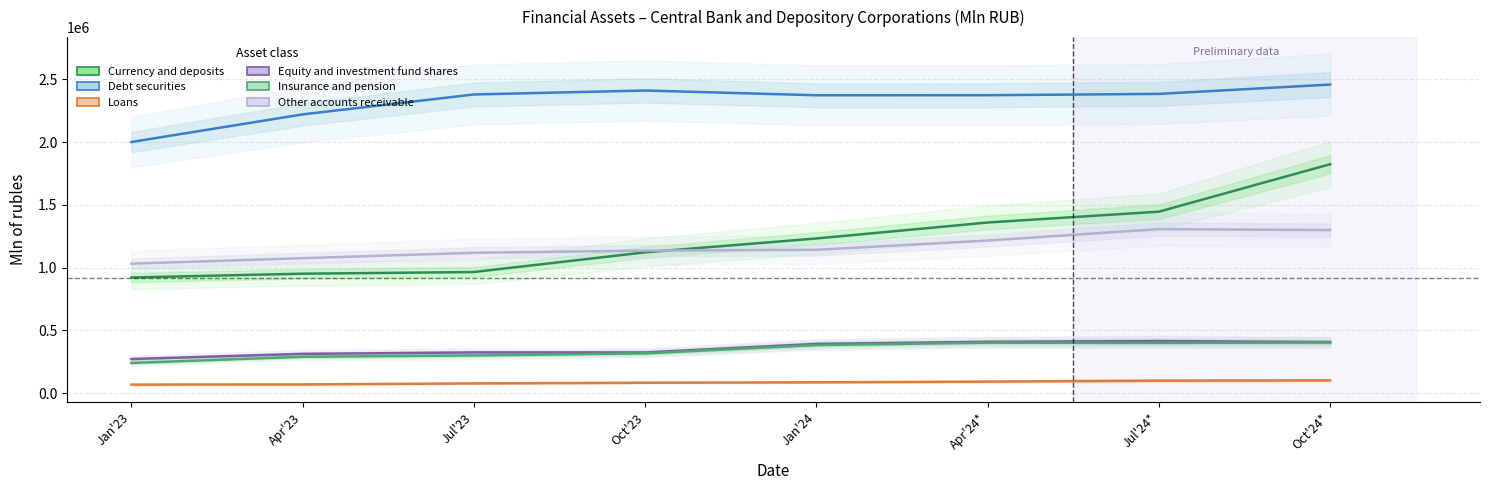

True or false: Loans has more than 0 points higher than both neighbors.

False